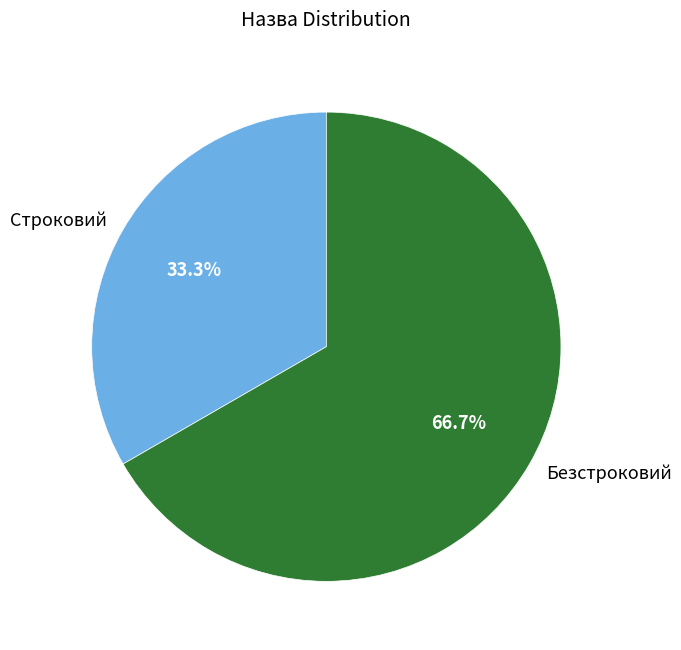

Is it true that Безстроковий is 57% of the pie?

False